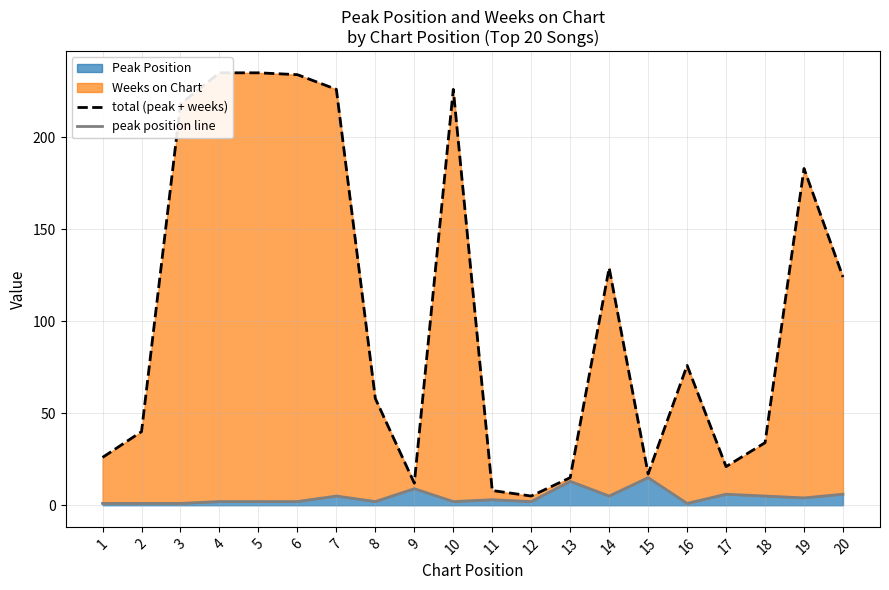

What is the difference between the maximum and minimum values in the total (peak + weeks) series?

230